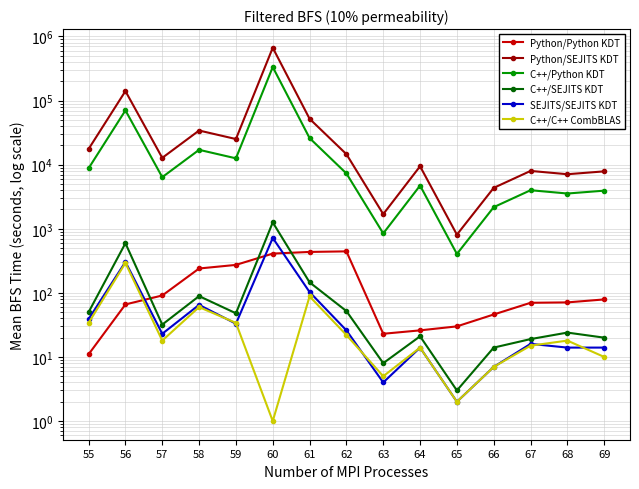

How many interior local peaks does the C++/SEJITS KDT series have?

5